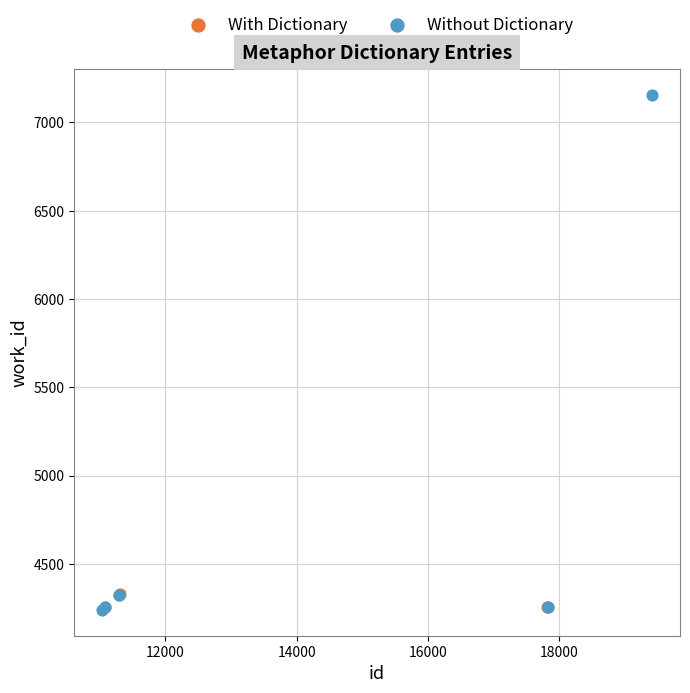

What are all the series names shown in the legend?

With Dictionary, Without Dictionary